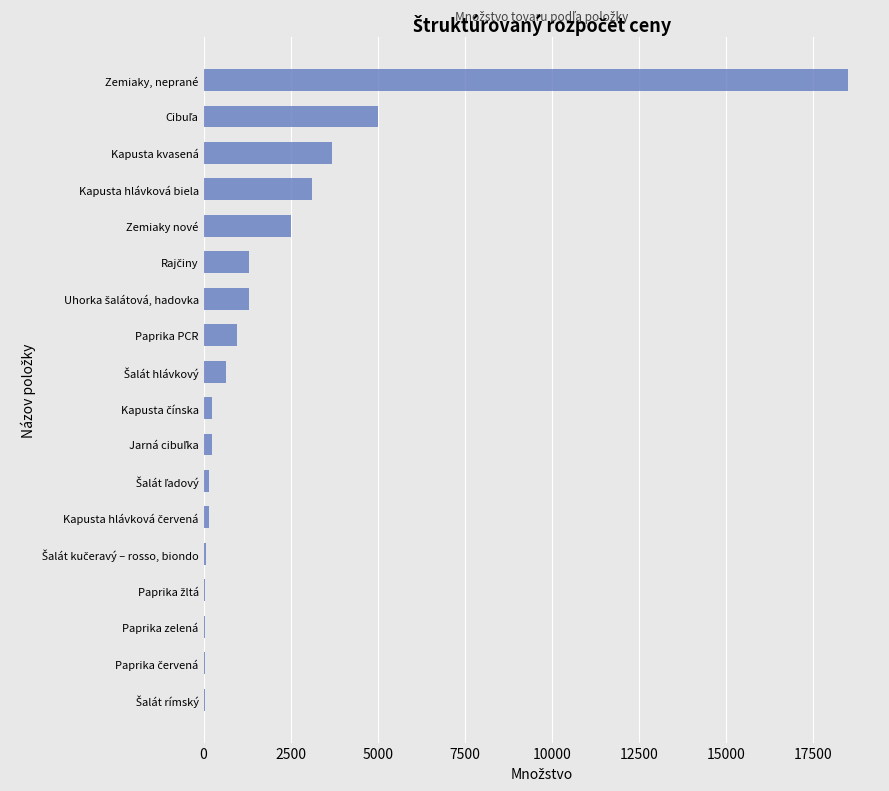

True or false: the data shows 3100 at Kapusta hlávková biela.

True